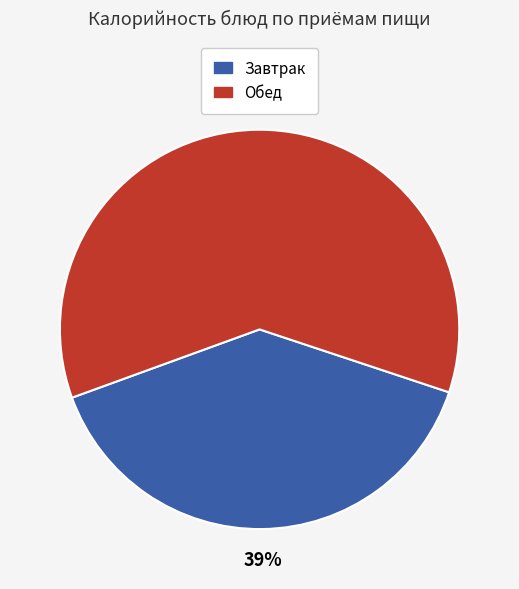

To the nearest percent, what is the average slice percentage?

50%